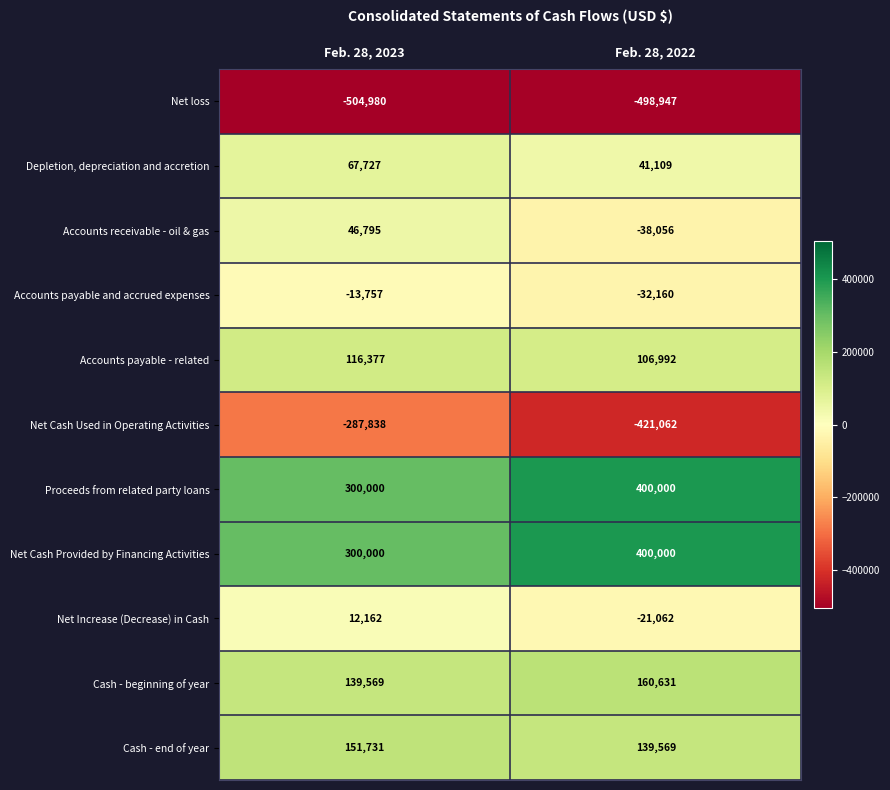

True or false: Net Cash Used in Operating Activities has a value of -195738 at Feb. 28, 2023.

False